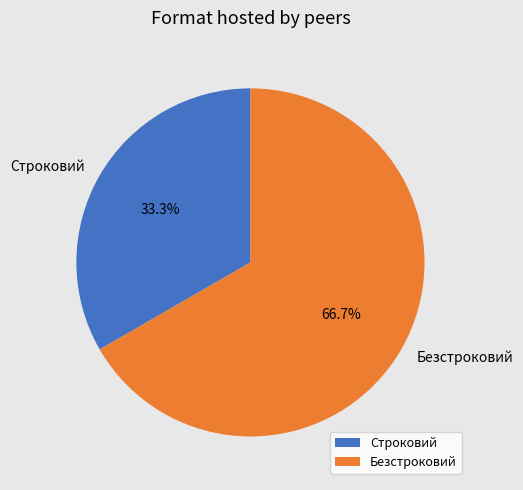

Which category accounts for the majority?

Безстроковий